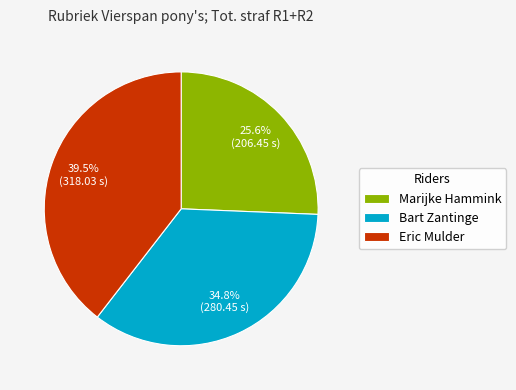

Is it true that Bart Zantinge is 28% of the pie?

False